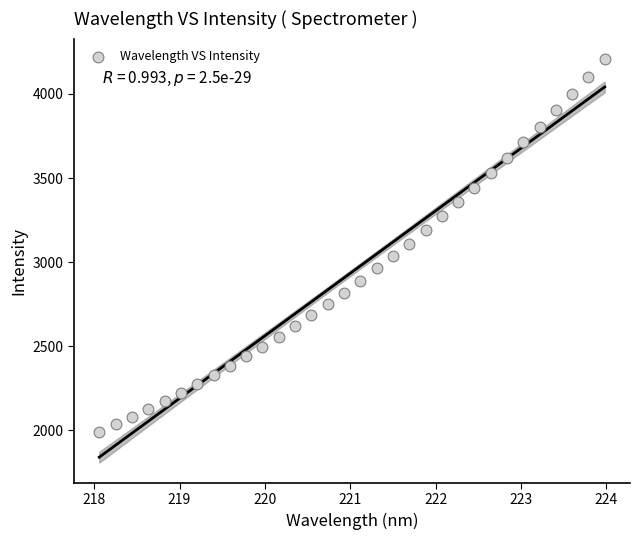

What is the range of Y values (max minus min)?

2215.2